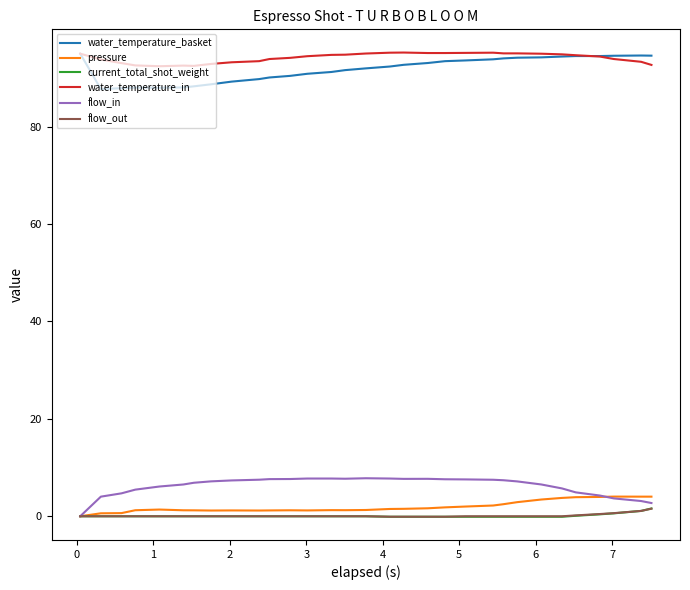

True or false: current_total_shot_weight and water_temperature_basket intersect in this chart.

False